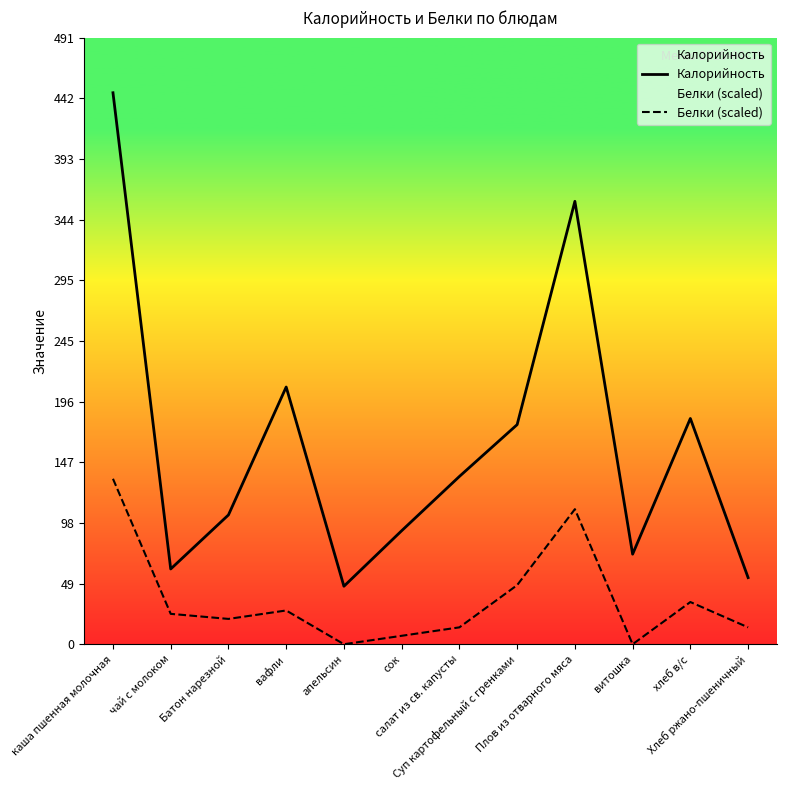

Where is the first local minimum for Белки (scaled)?

Батон нарезной